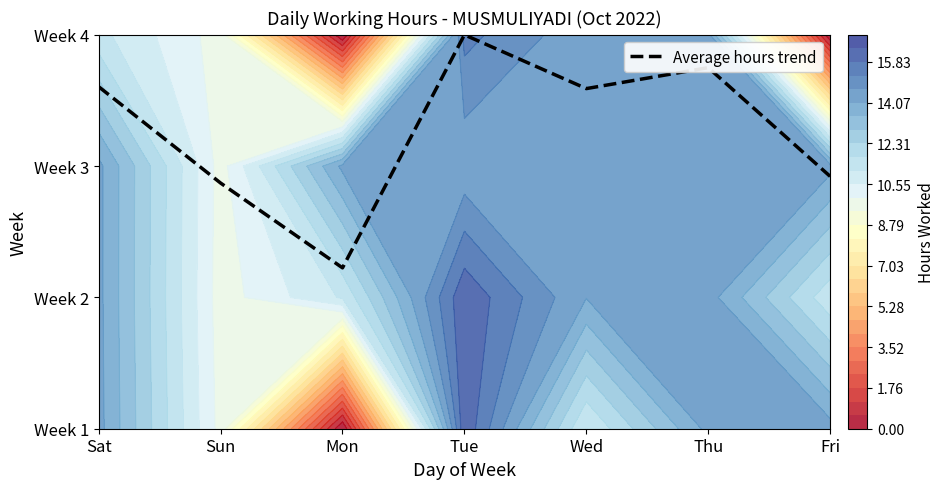

What is the difference between the values at Thu and Fri?

0.8